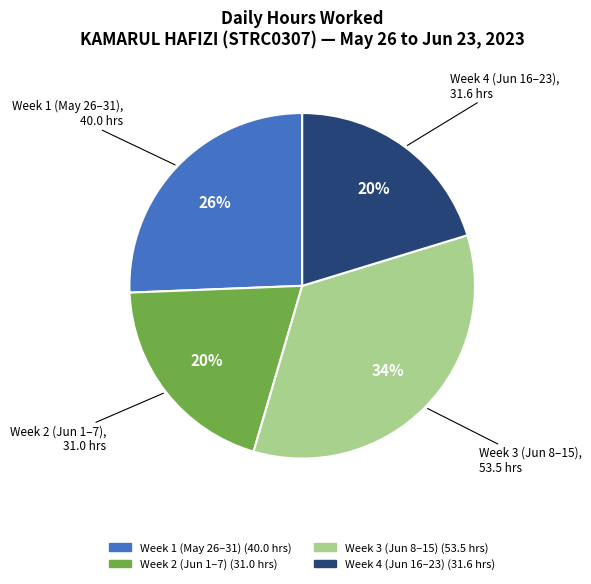

To the nearest percent, what is the average slice percentage?

25%